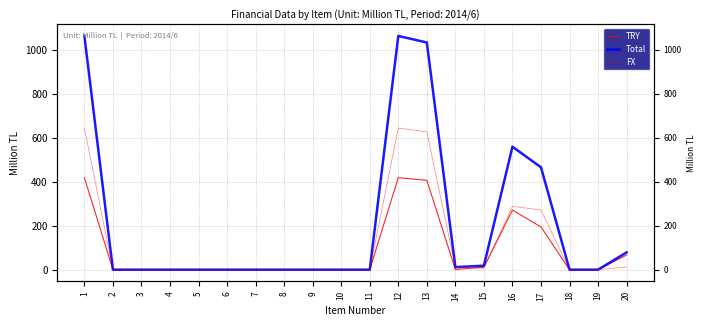

The value of Total at 17 is 465.2. True or false?

True